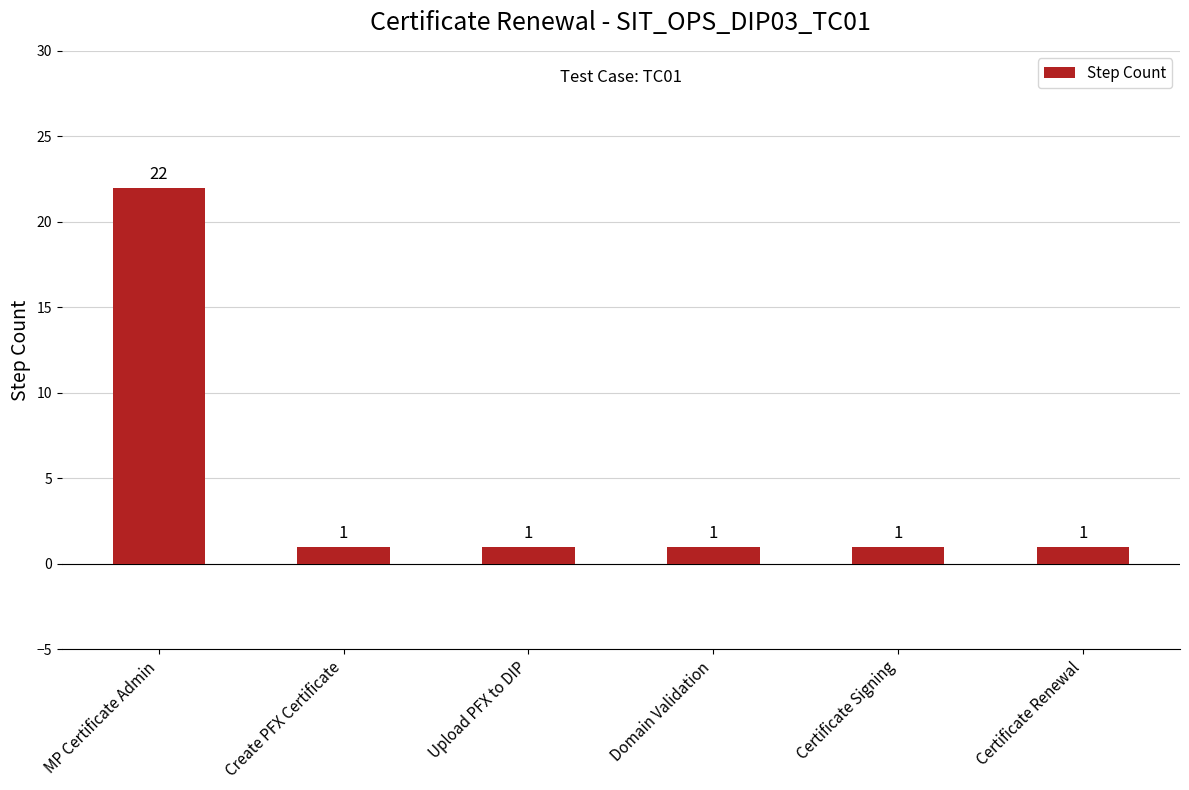

What is the maximum value shown in the chart?

22